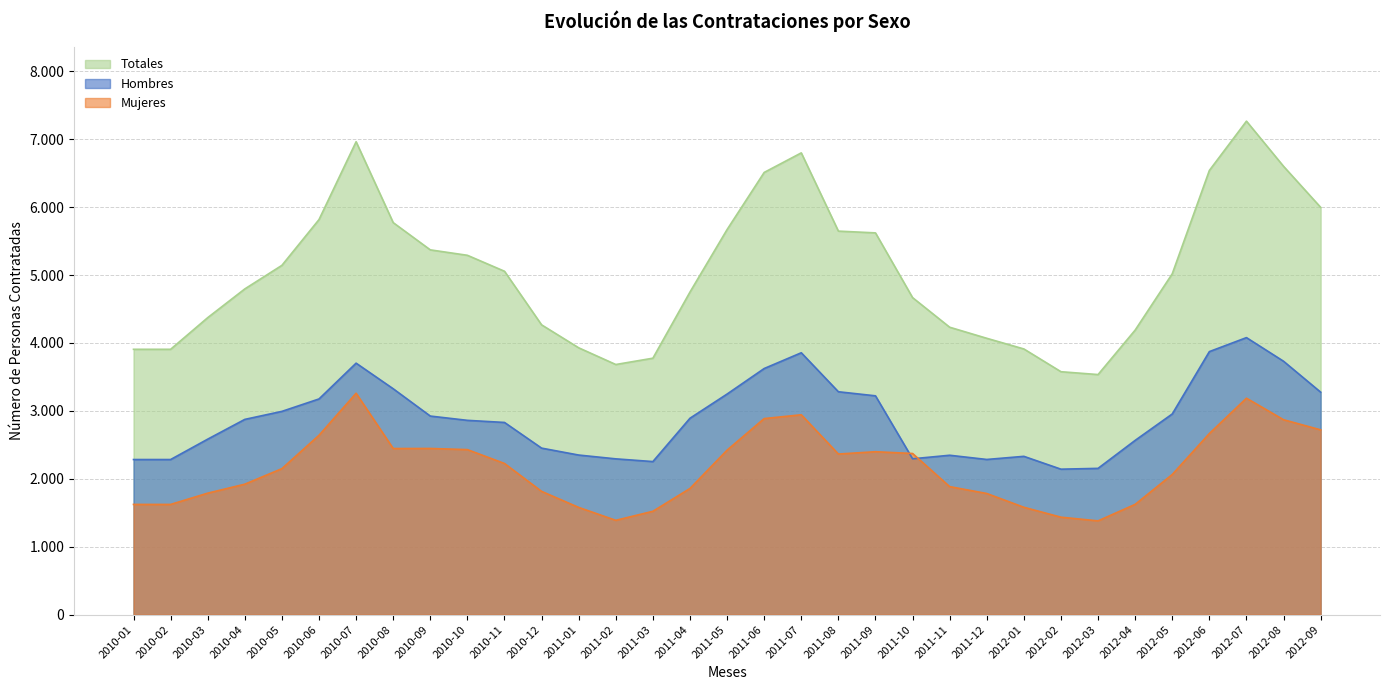

Which label corresponds to the smallest value in the chart?

2012-03